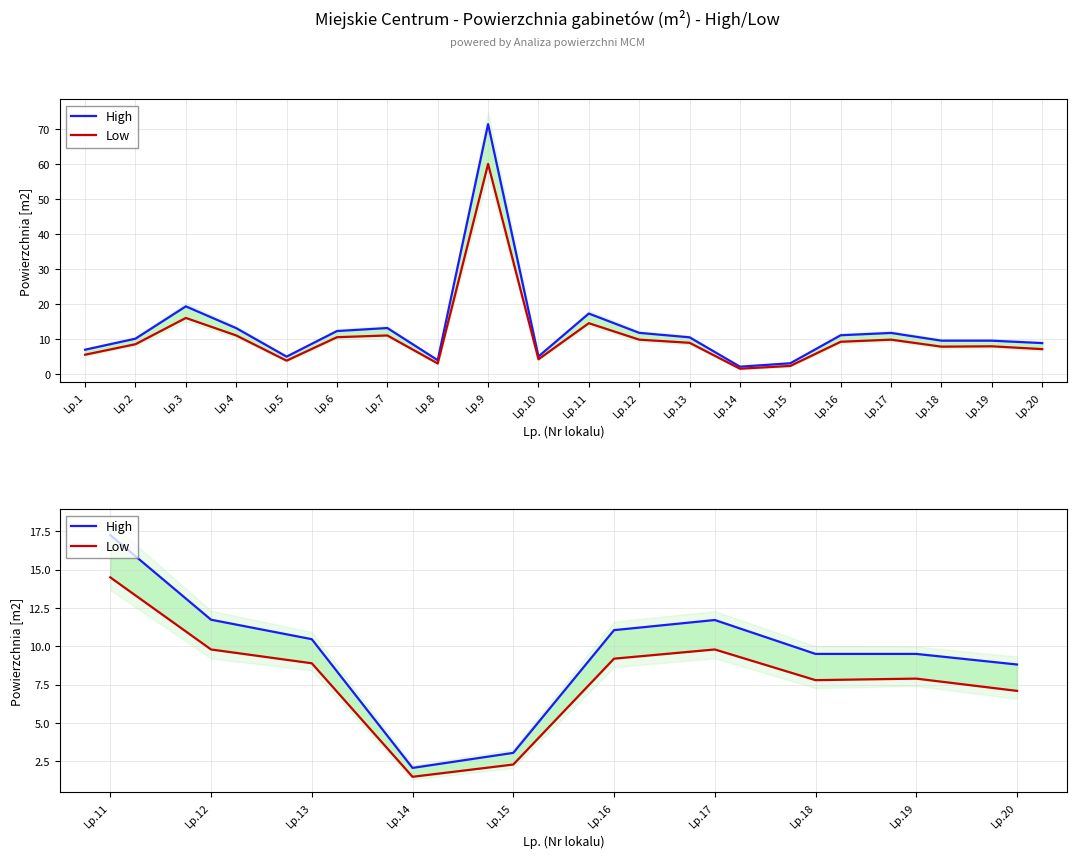

True or false: Low has more than 1 interior local peaks.

True